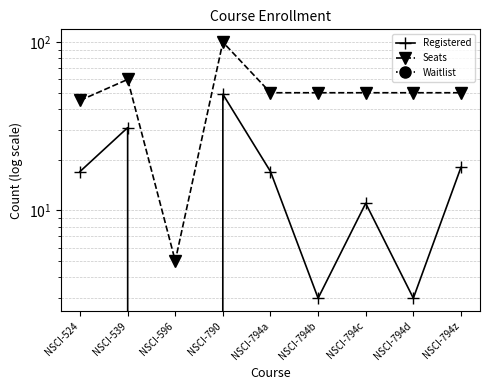

Where is Seats nearest to the value 52?

NSCI-794a